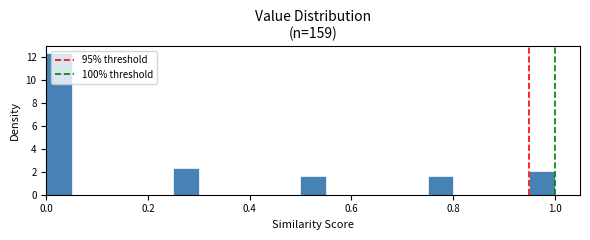

Around what value on the x-axis is the tallest bar? Give the approximate position of its centre, as read against the axis.

0.02